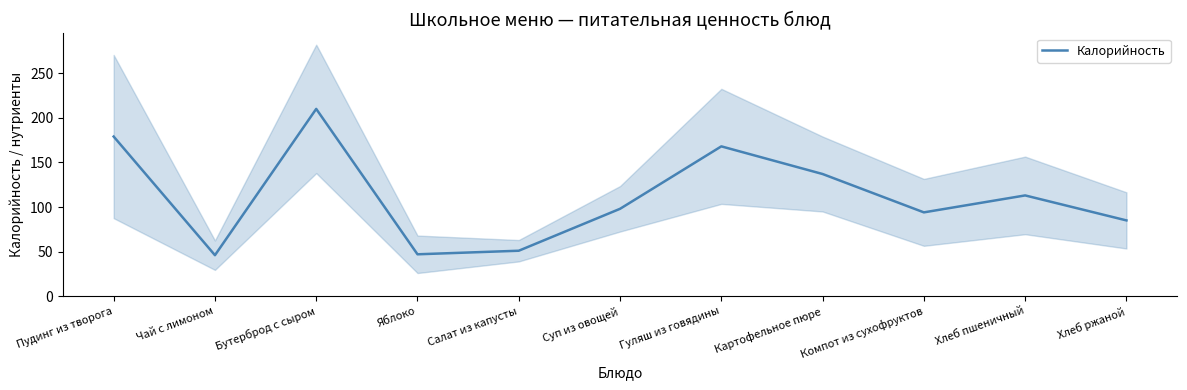

List the labels in order of value, smallest first.

Чай с лимоном, Яблоко, Салат из капусты, Хлеб ржаной, Компот из сухофруктов, Суп из овощей, Хлеб пшеничный, Картофельное пюре, Гуляш из говядины, Пудинг из творога, Бутерброд с сыром